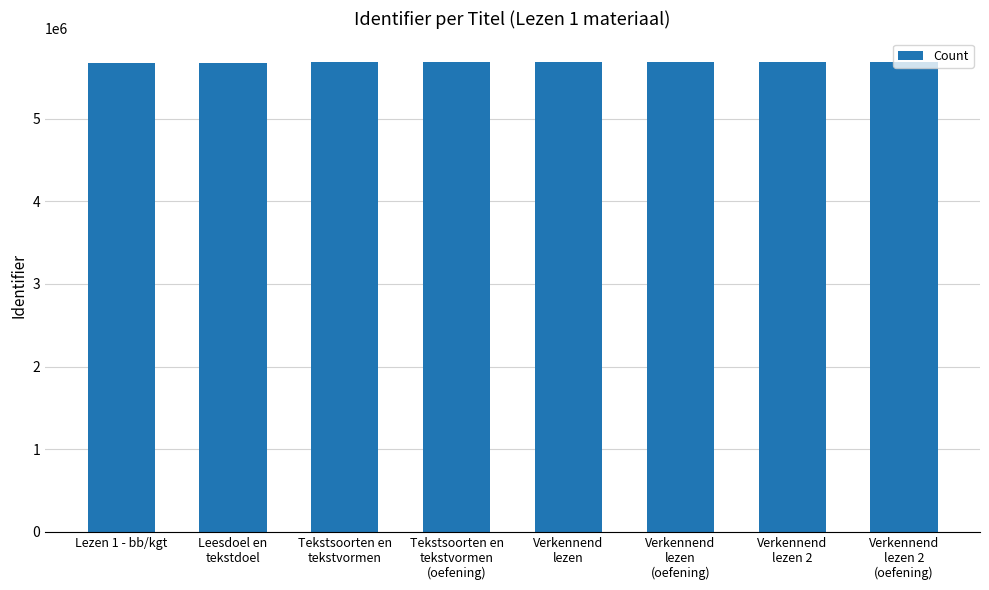

What is the maximum value shown in the chart?

5683710